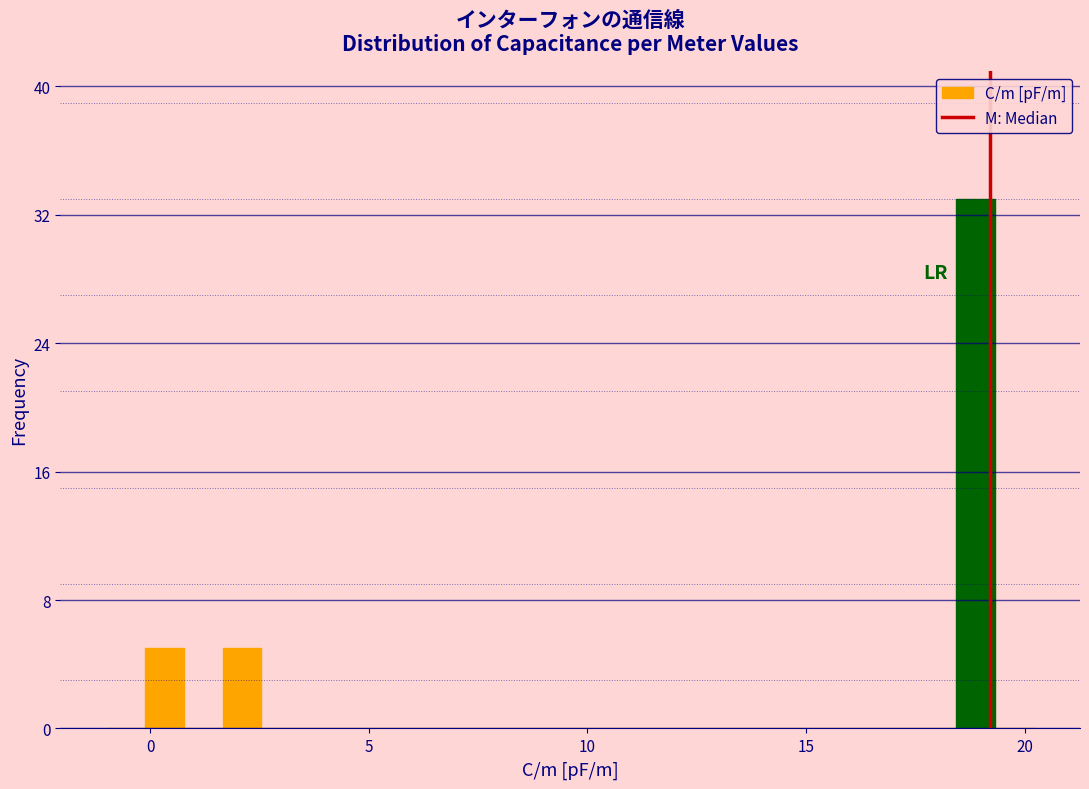

Read against the x-axis, roughly where is the centre of the tallest bar?

19.0